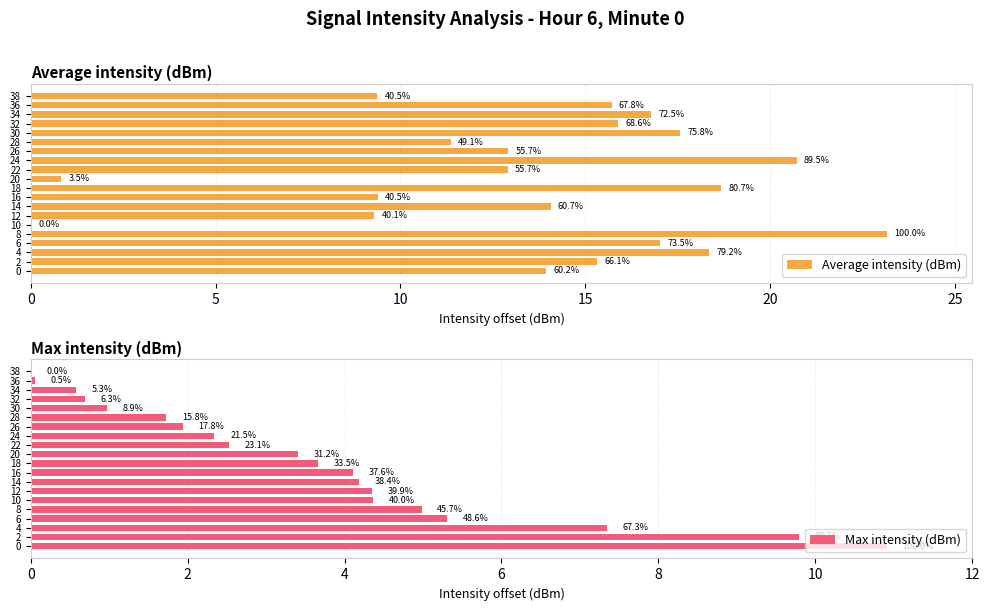

What is the maximum value for Average intensity (dBm)?

23.2